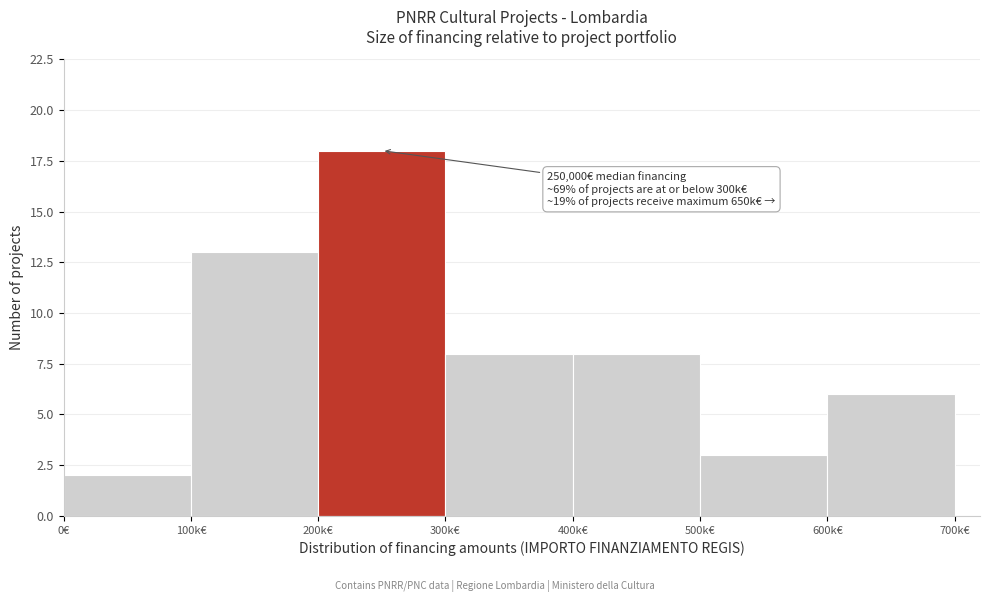

Reading left to right, transcribe all the data shown in this chart.

2	13	18	8	8	3	6